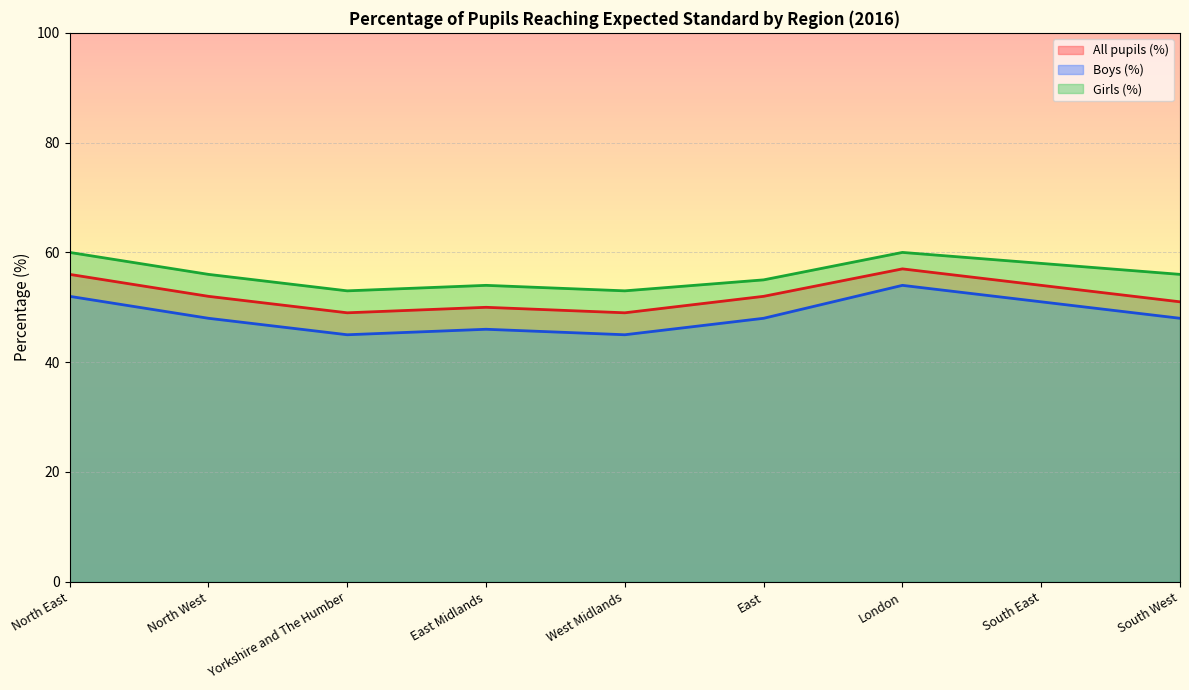

Is it true that Girls (%) equals 56 at South West?

True